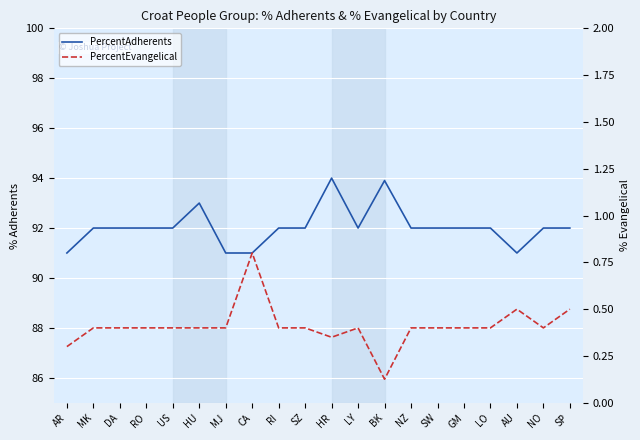

The PercentAdherents series shows 30.4 at MJ. True or false?

False